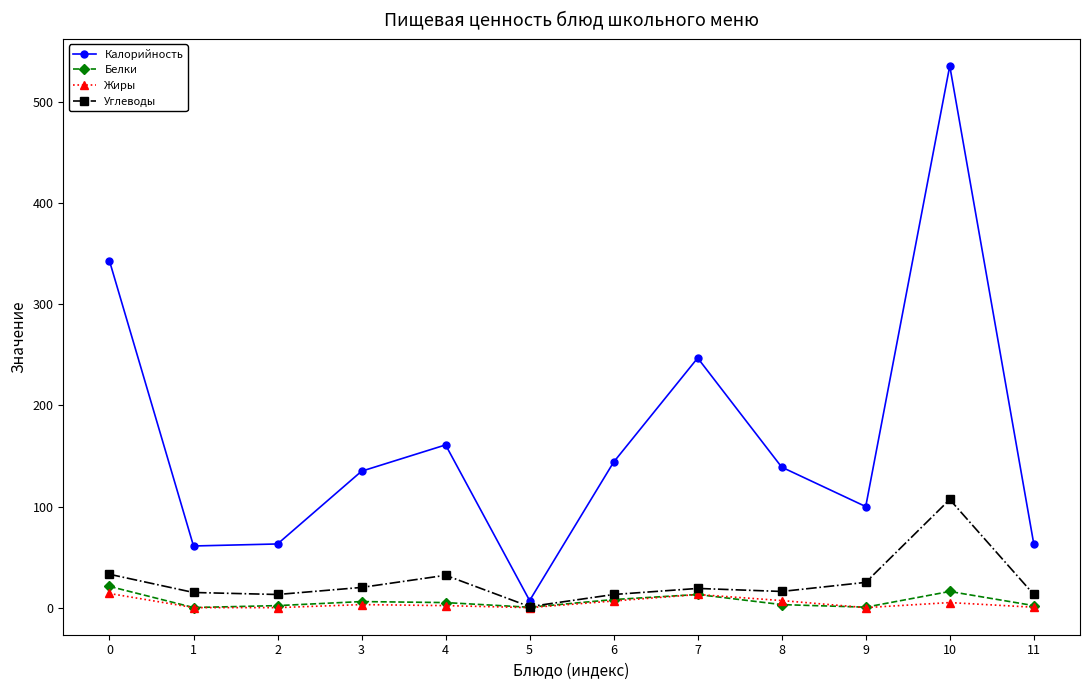

What is the spread (max minus min) of values at 5?

7.0